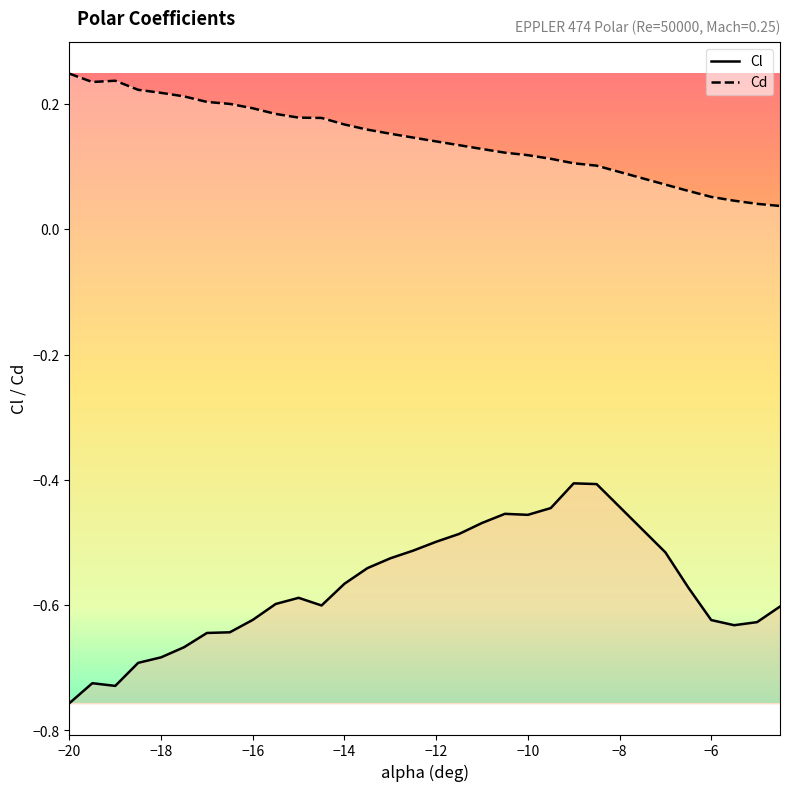

Reading right to left, transcribe all the data shown in this chart.

Cl: -0.6	-0.6	-0.6	-0.6	-0.6	-0.5	-0.4	-0.4	-0.4	-0.5	-0.5	-0.5	-0.5	-0.5	-0.5	-0.5	-0.5	-0.6	-0.6	-0.6	-0.6	-0.6	-0.6	-0.6	-0.7	-0.7	-0.7	-0.7	-0.7	-0.8
Cd: 0.0	0.0	0.0	0.1	0.1	0.1	0.1	0.1	0.1	0.1	0.1	0.1	0.1	0.1	0.1	0.2	0.2	0.2	0.2	0.2	0.2	0.2	0.2	0.2	0.2	0.2	0.2	0.2	0.2	0.2